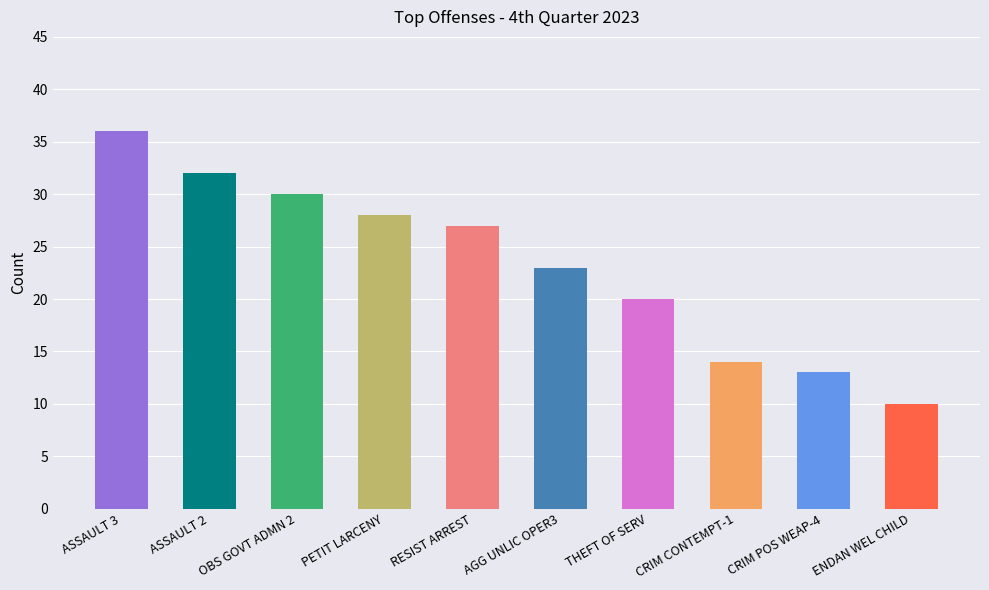

What is the sum of the values at CRIM POS WEAP-4 and OBS GOVT ADMN 2?

43